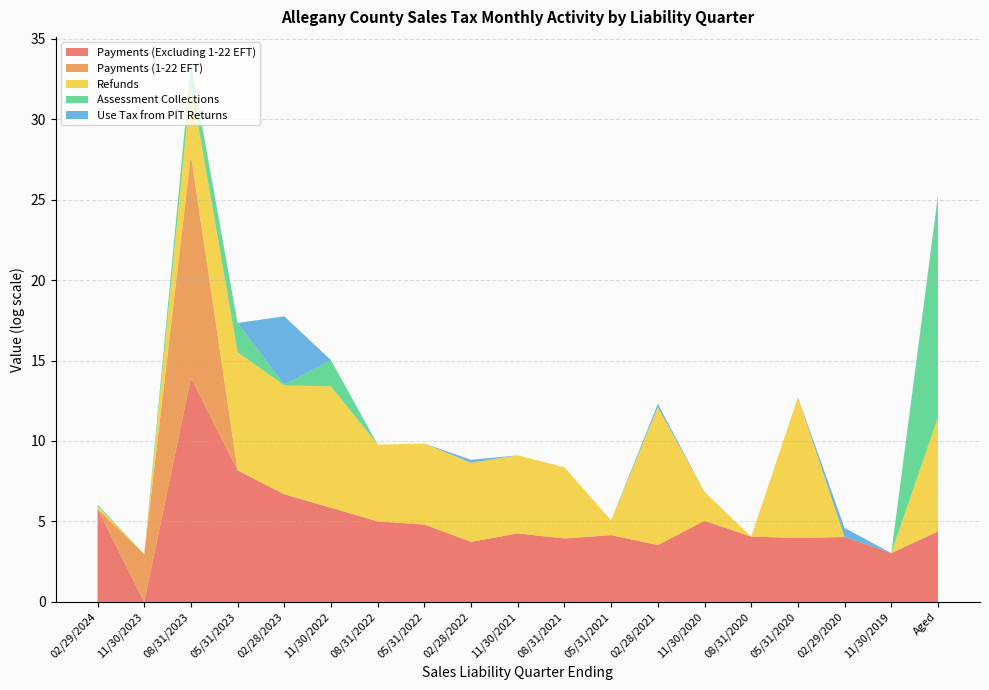

Reading right to left, what are all the values shown in this chart?

Payments (Excluding 1-22 EFT): Aged=78.9	11/30/2019=19.8	02/29/2020=55.6	05/31/2020=52.1	08/31/2020=56.9	11/30/2020=153.6	02/28/2021=33.3	05/31/2021=62.5	08/31/2021=50.6	11/30/2021=69.7	02/28/2022=40.9	05/31/2022=121.7	08/31/2022=147.6	11/30/2022=347.4	02/28/2023=794.1	05/31/2023=3542.5	08/31/2023=1101913.9	11/30/2023=0.0	02/29/2024=323.1
Payments (1-22 EFT): Aged=0.0	11/30/2019=0.0	02/29/2020=0.0	05/31/2020=0.0	08/31/2020=0.0	11/30/2020=0.0	02/28/2021=0.0	05/31/2021=0.0	08/31/2021=0.0	11/30/2021=0.0	02/28/2022=0.0	05/31/2022=0.0	08/31/2022=0.0	11/30/2022=0.0	02/28/2023=0.0	05/31/2023=0.0	08/31/2023=1037672.6	11/30/2023=18.5	02/29/2024=0.0
Refunds: Aged=1210.9	11/30/2019=0.0	02/29/2020=0.0	05/31/2020=6289.9	08/31/2020=0.0	11/30/2020=5.0	02/28/2021=5283.8	05/31/2021=1.5	08/31/2021=82.5	11/30/2021=126.8	02/28/2022=135.2	05/31/2022=152.7	08/31/2022=117.0	11/30/2022=1885.7	02/28/2023=846.0	05/31/2023=1553.1	08/31/2023=84.8	11/30/2023=0.0	02/29/2024=0.2
Assessment Collections: Aged=811692.8	11/30/2019=0.0	02/29/2020=0.0	05/31/2020=0.0	08/31/2020=0.0	11/30/2020=0.0	02/28/2021=0.0	05/31/2021=0.0	08/31/2021=0.0	11/30/2021=0.0	02/28/2022=0.0	05/31/2022=0.0	08/31/2022=0.0	11/30/2022=4.1	02/28/2023=0.1	05/31/2023=5.1	08/31/2023=2.4	11/30/2023=0.0	02/29/2024=0.1
Use Tax from PIT Returns: Aged=0.2	11/30/2019=0.0	02/29/2020=0.8	05/31/2020=0.0	08/31/2020=0.0	11/30/2020=0.0	02/28/2021=0.2	05/31/2021=0.0	08/31/2021=0.0	11/30/2021=0.0	02/28/2022=0.2	05/31/2022=0.0	08/31/2022=0.0	11/30/2022=0.0	02/28/2023=68.0	05/31/2023=0.0	08/31/2023=0.0	11/30/2023=0.0	02/29/2024=0.0